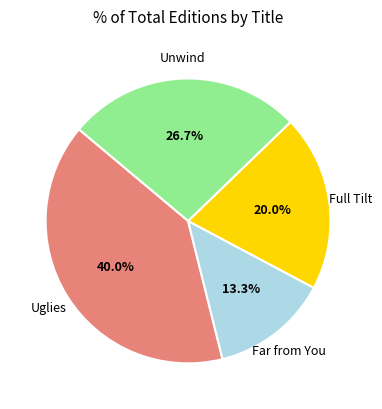

Does any single category account for the majority?

No